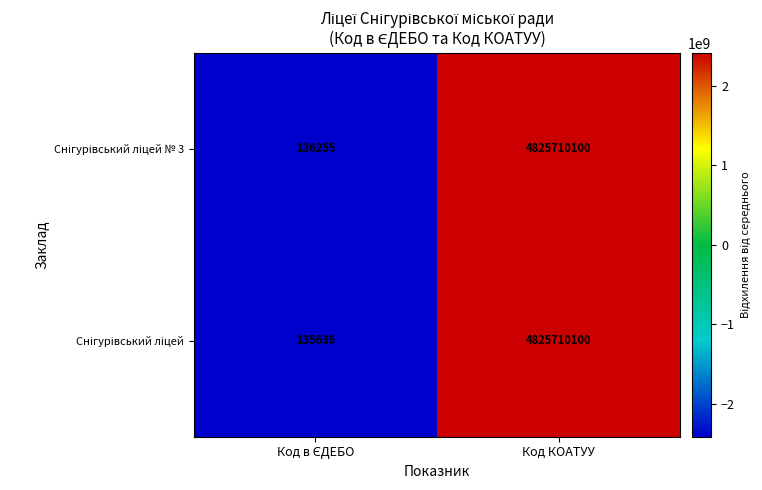

At which category is the sum across all series the highest?

Код КОАТУУ